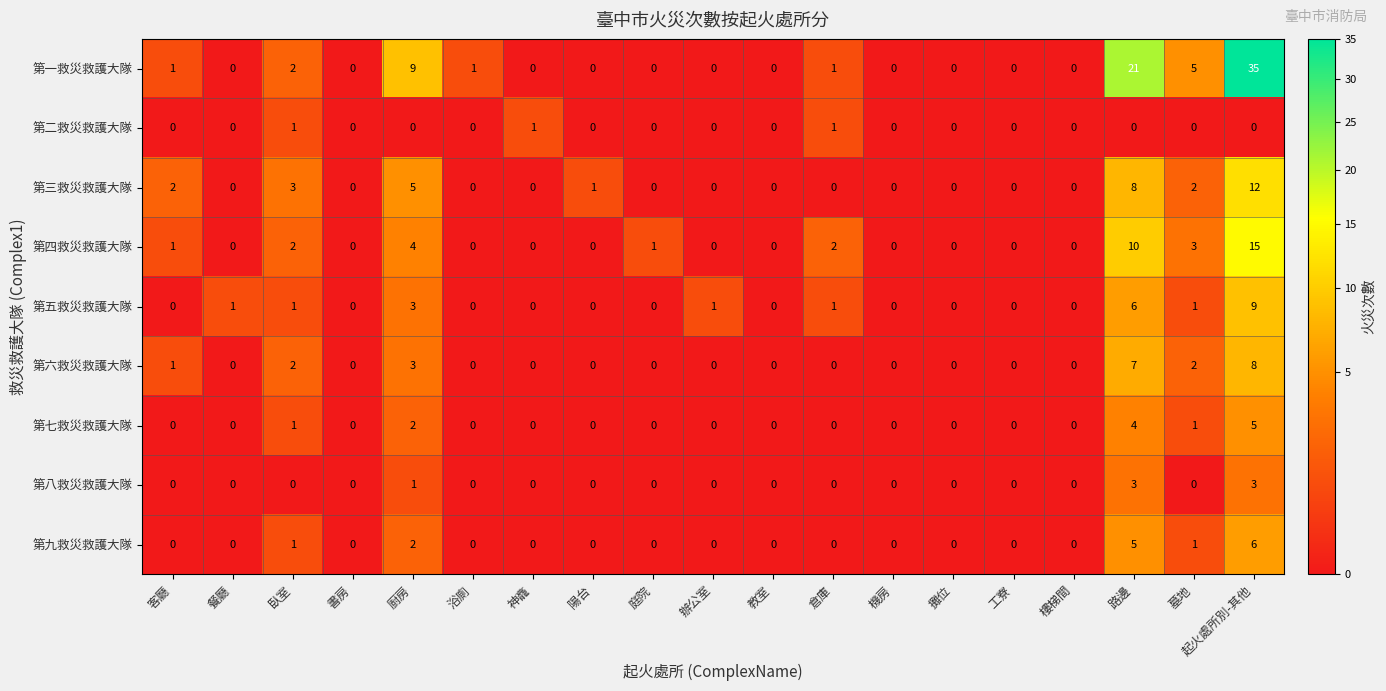

Which series has the largest total across all categories?

第一救災救護大隊